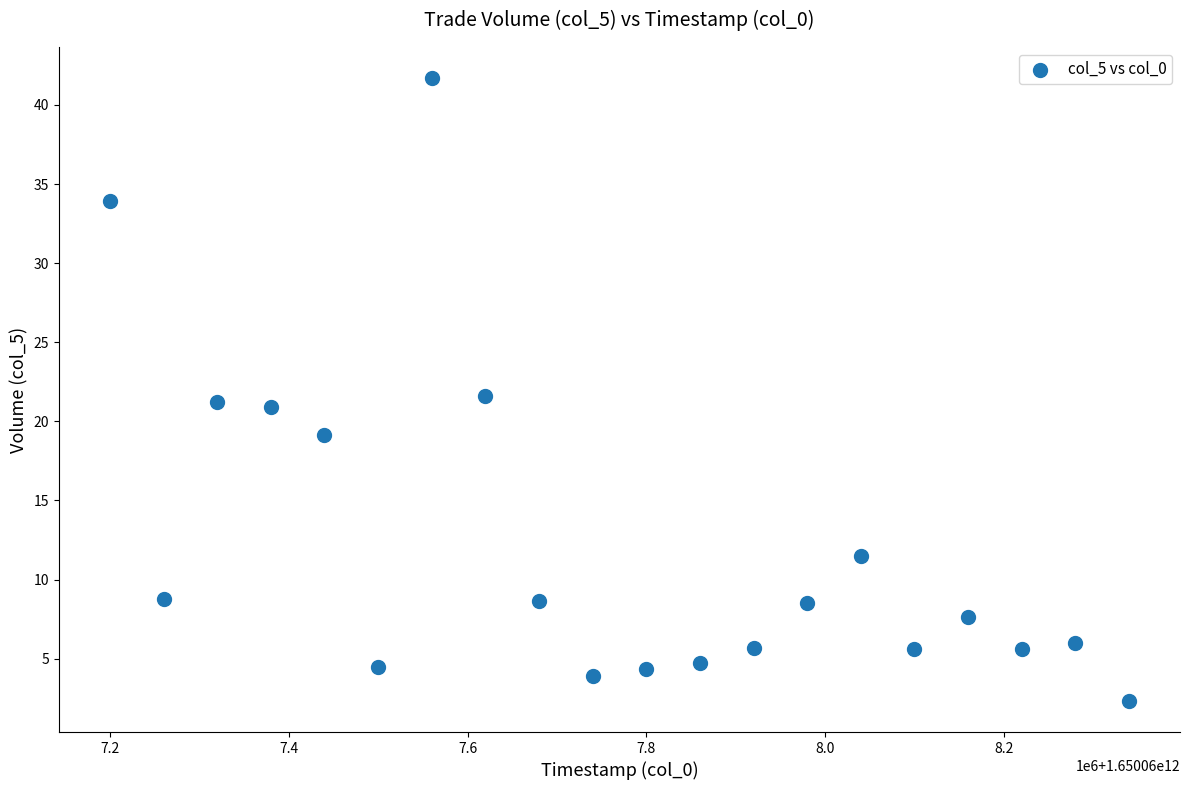

What is the range of Y values (max minus min)?

39.4